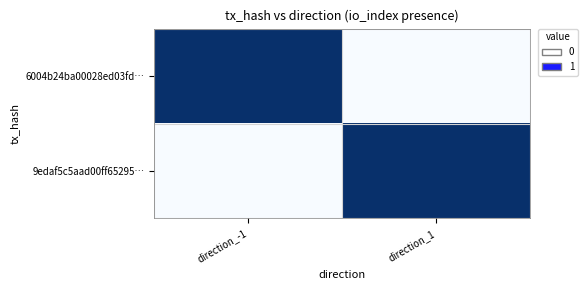

Reading left to right, what are all the values shown in this chart?

6004b24ba00028ed03fd…: direction_-1=1	direction_1=0
9edaf5c5aad00ff65295…: direction_-1=0	direction_1=1